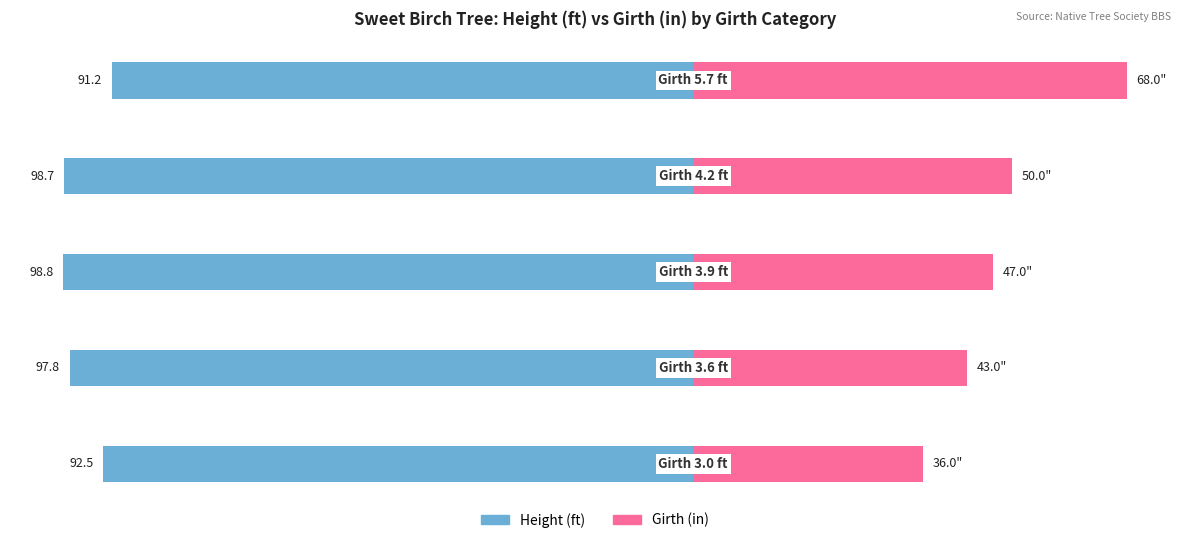

Reading left to right, extract all data points from this chart.

Height (ft): -92.5	-97.8	-98.8	-98.7	-91.2
Girth (in): 36.0	43.0	47.0	50.0	68.0